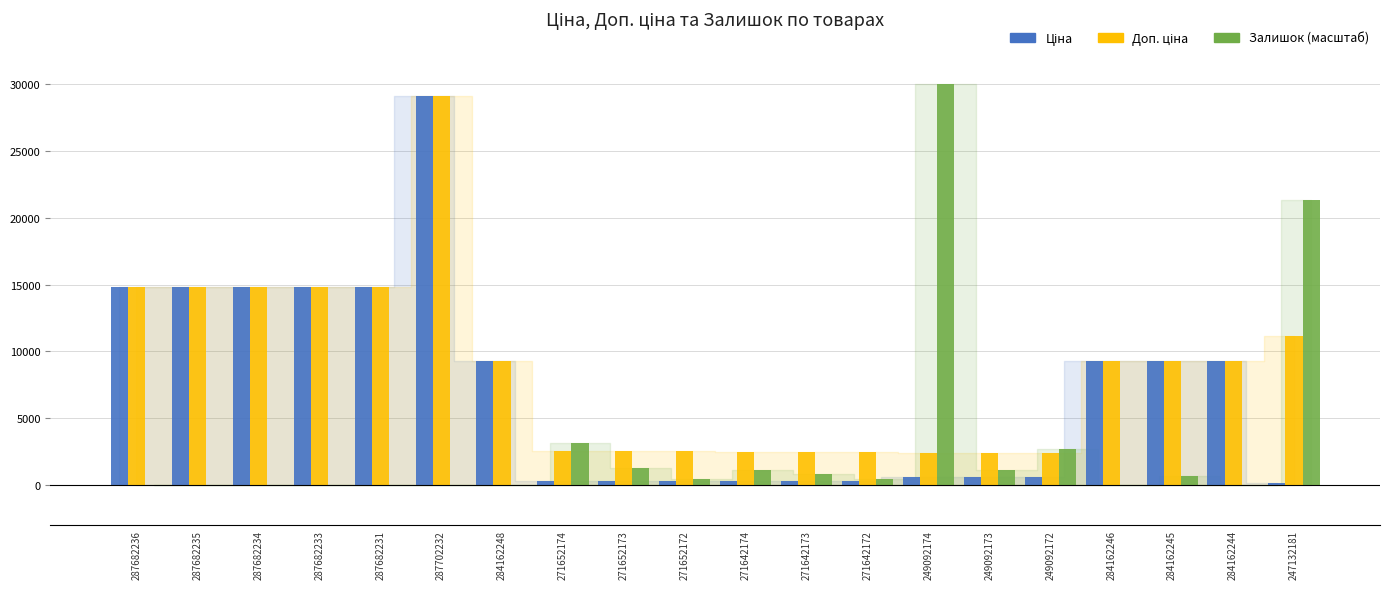

What is the maximum value shown in the chart?

30000.0